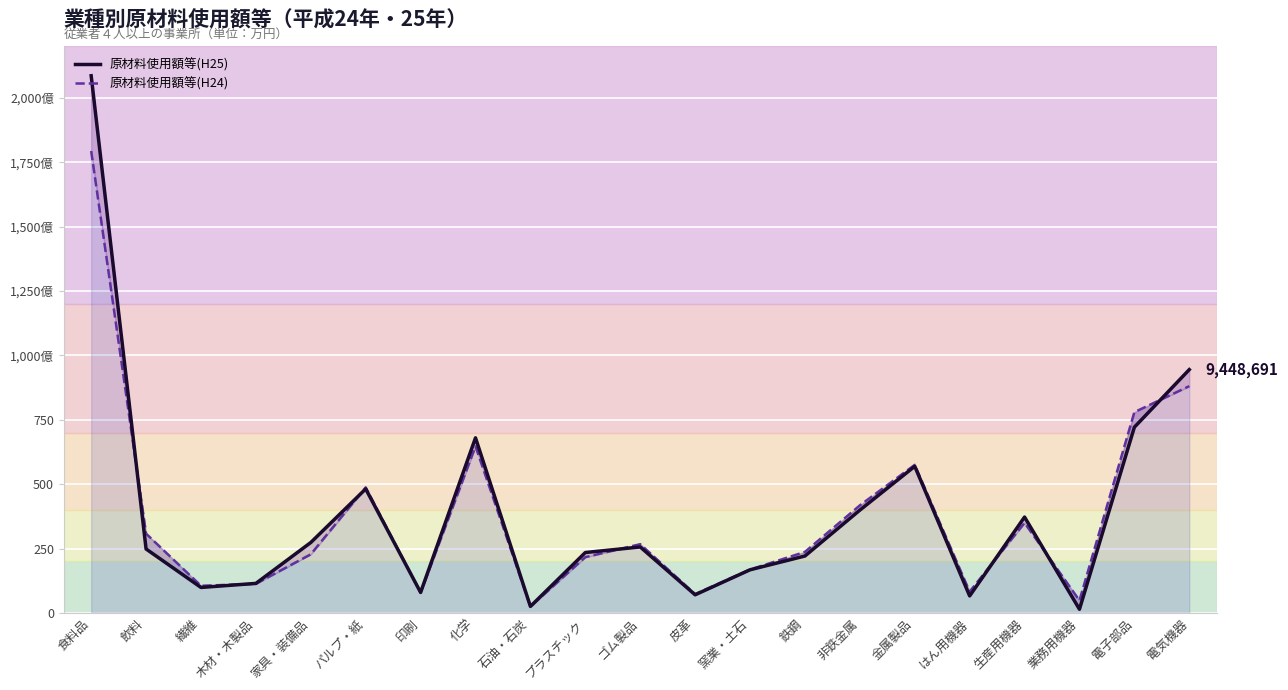

Between 木材・木製品 and ゴム製品, which series saw the biggest shift?

原材料使用額等(H24)